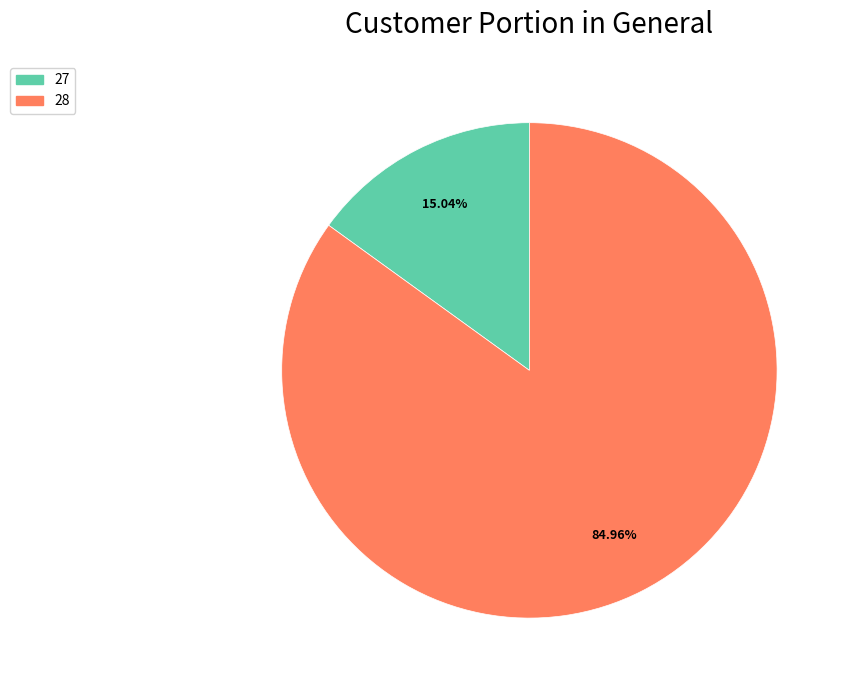

To the nearest percent, what is the average slice percentage?

50%